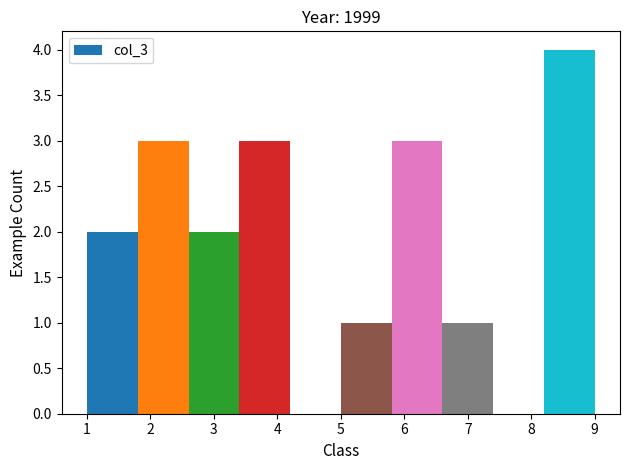

What is the height of the bar covering 6.6 to 7.4 on the x-axis? The values are not printed on the chart, so give them approximately, as read against the axis.

1